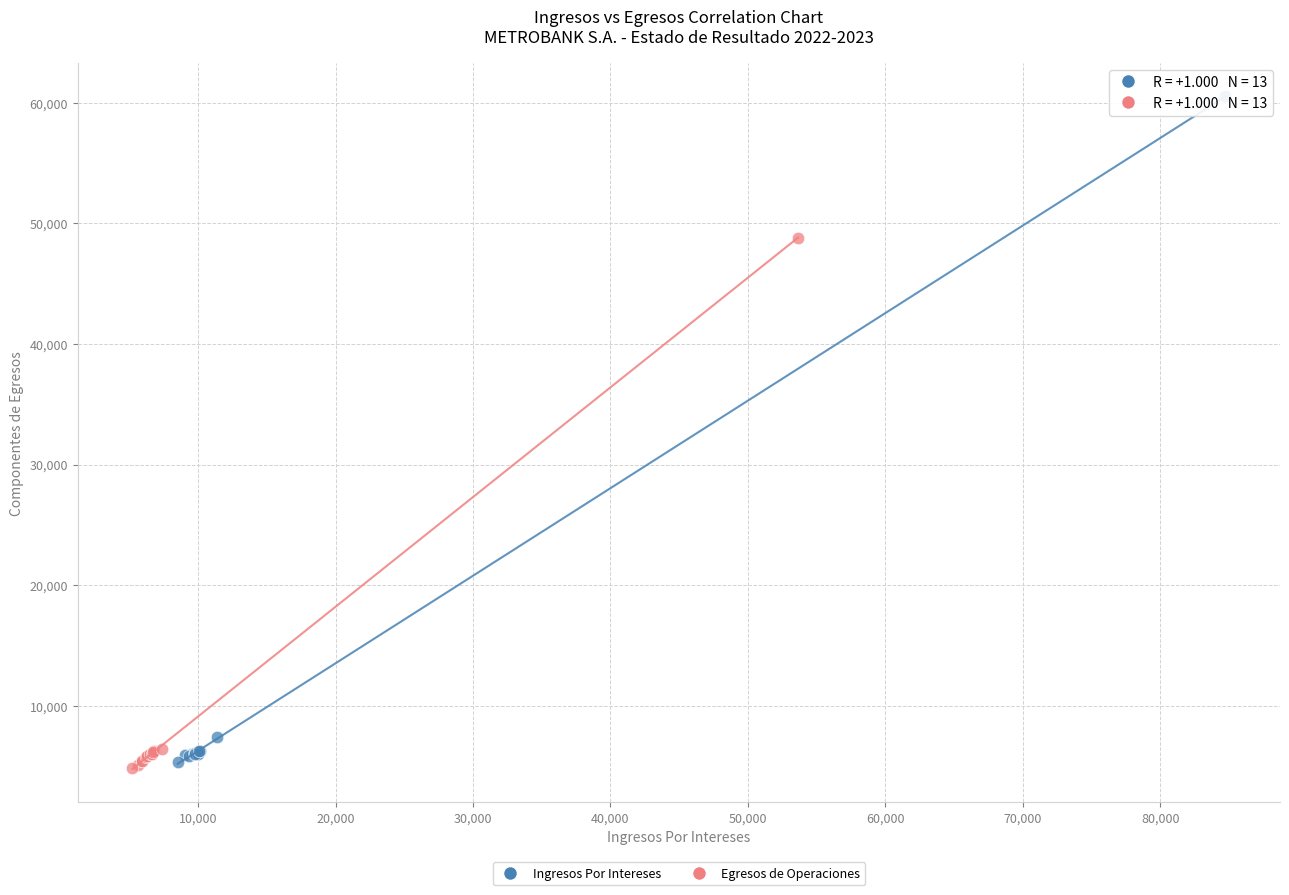

What are all the series names shown in the legend?

Ingresos Por Intereses, Egresos de Operaciones